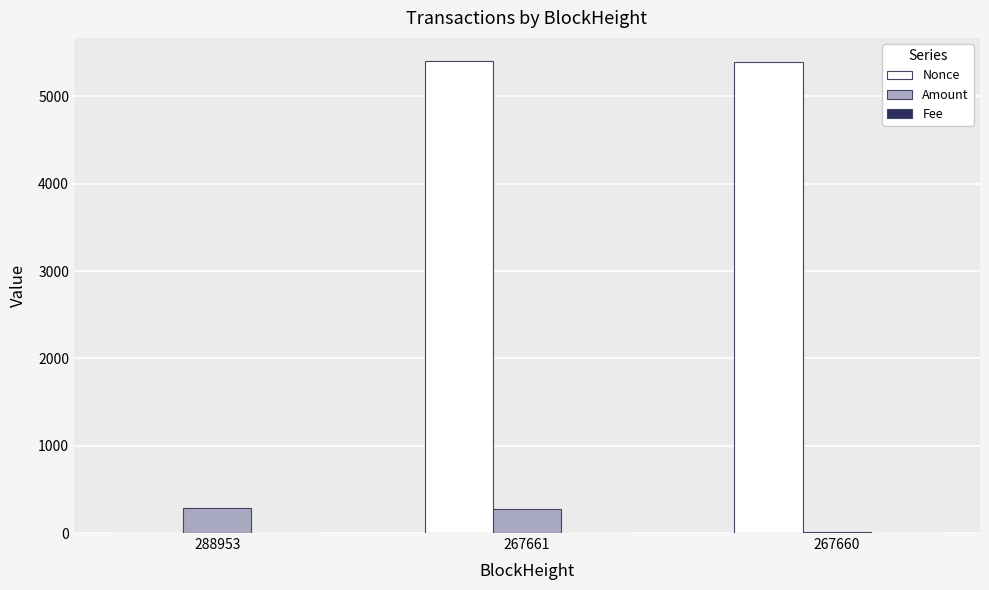

At which label is Nonce closest to 2700?

267660